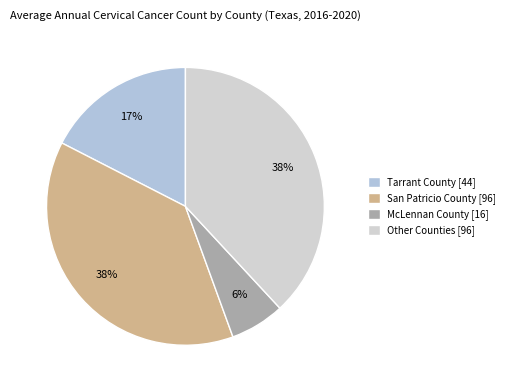

To the nearest percent, what is the average slice percentage?

25%